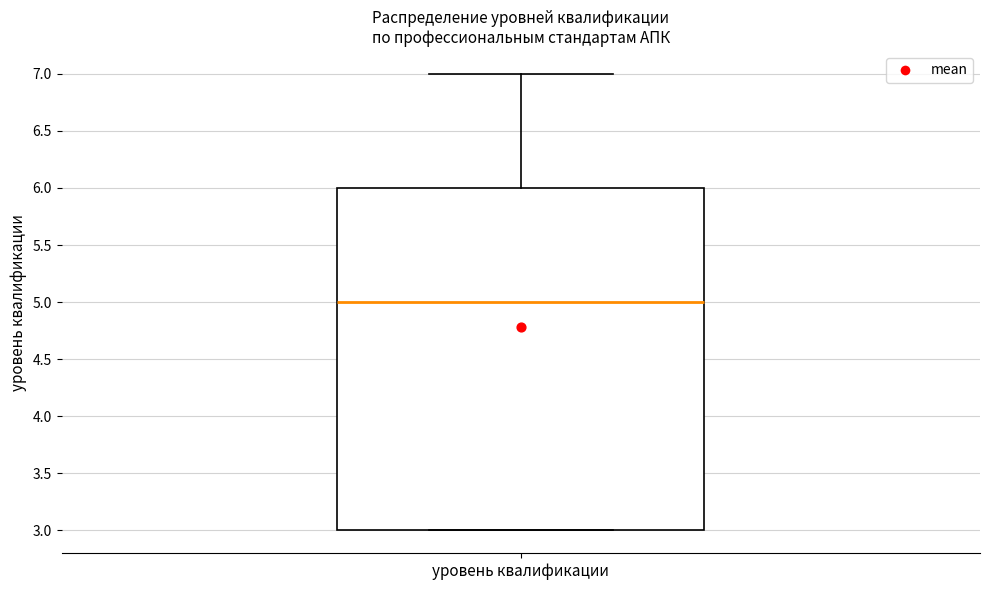

Where is the upper edge of the box for уровень квалификации on the y-axis? The values are not printed on the chart, so give them approximately, as read against the axis.

6